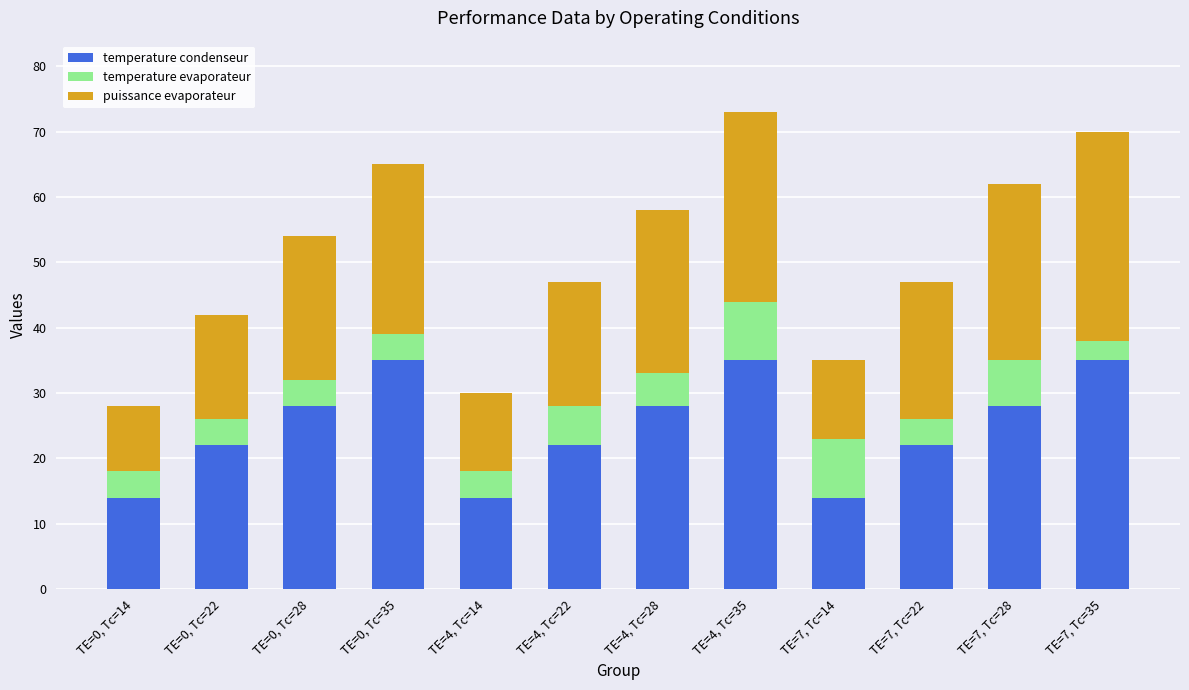

How many temperature condenseur values are between 22 and 35?

9